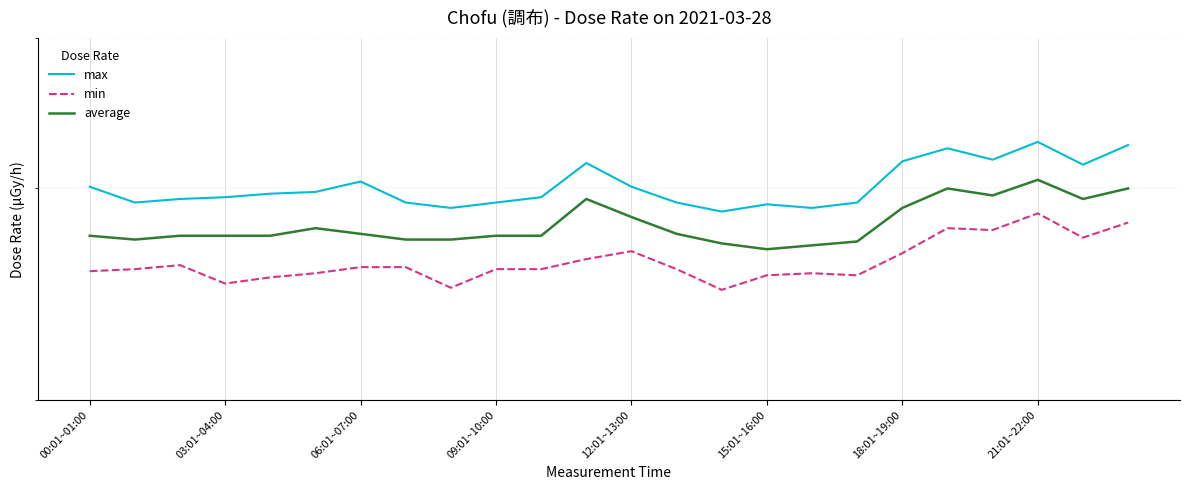

Rank the series by their average value, from highest to lowest.

max, average, min